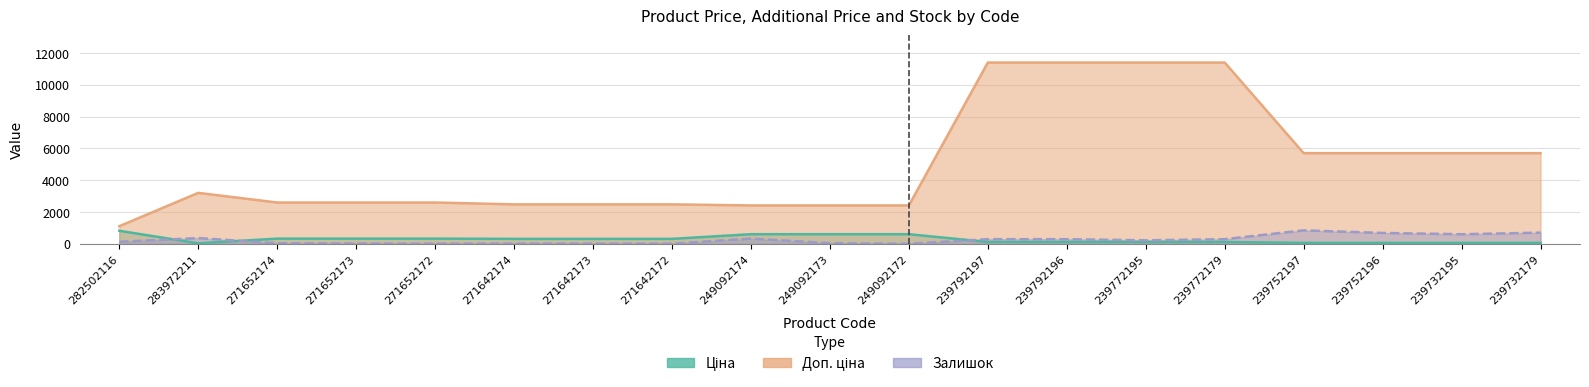

What is the sum of the Залишок values at 283972211 and 249092174?

688.0